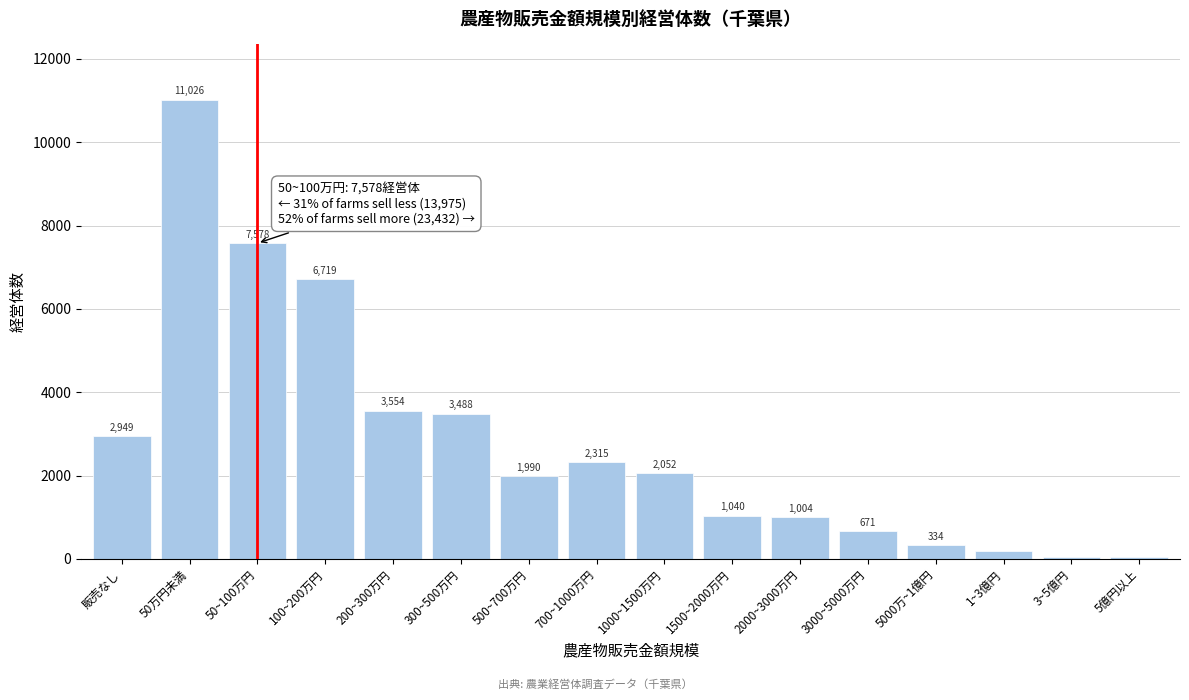

Reading right to left, list all the values displayed in this chart.

5億円以上=40	3~5億円=42	1~3億円=183	5000万~1億円=334	3000~5000万円=671	2000~3000万円=1004	1500~2000万円=1040	1000~1500万円=2052	700~1000万円=2315	500~700万円=1990	300~500万円=3488	200~300万円=3554	100~200万円=6719	50~100万円=7578	50万円未満=11026	販売なし=2949